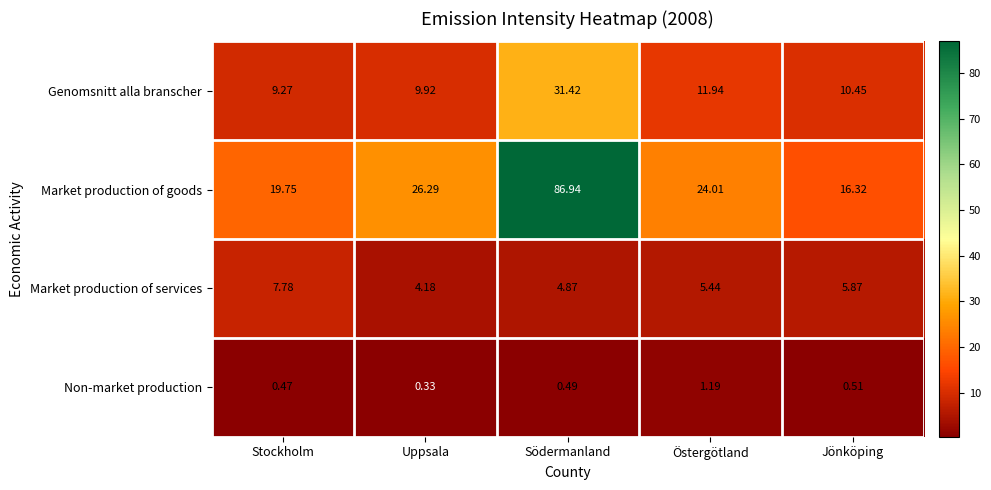

At which category is the sum across all series the highest?

Södermanland